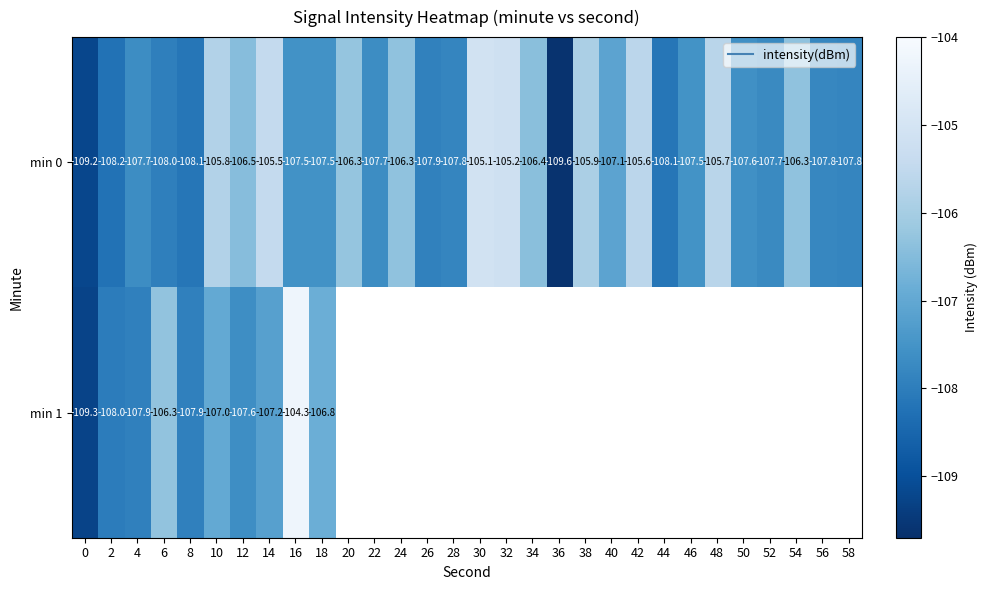

Which has a higher value, 34 or 40?

34